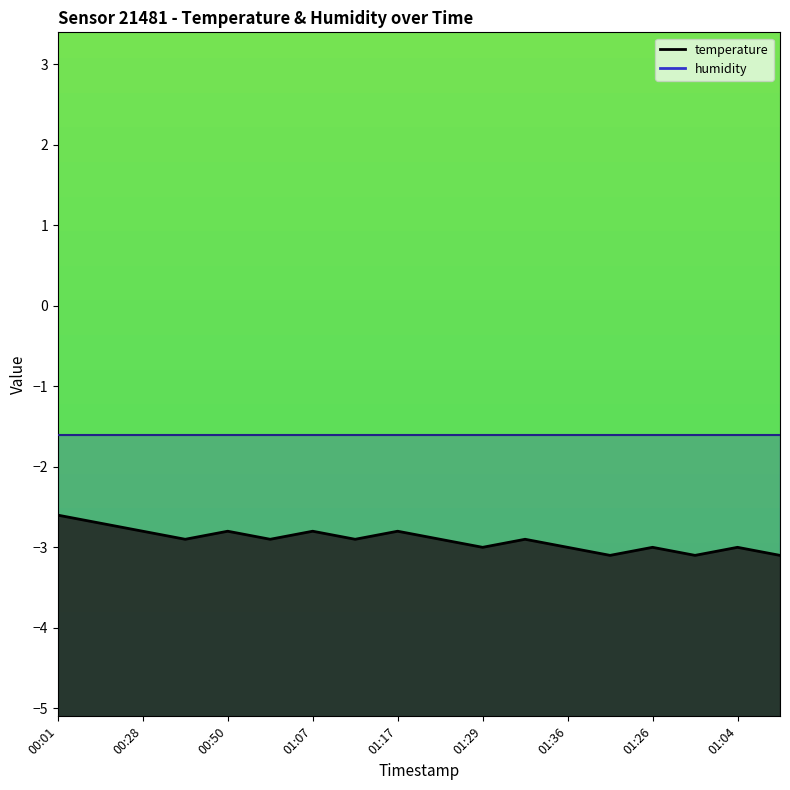

What is the difference between the second highest and minimum values?

0.4